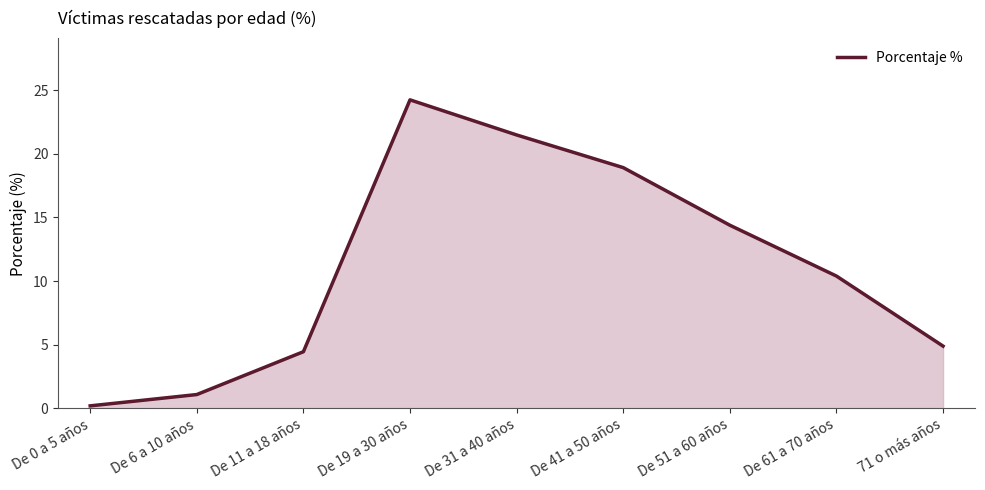

Is it true that the value at De 19 a 30 años is 24.2?

True